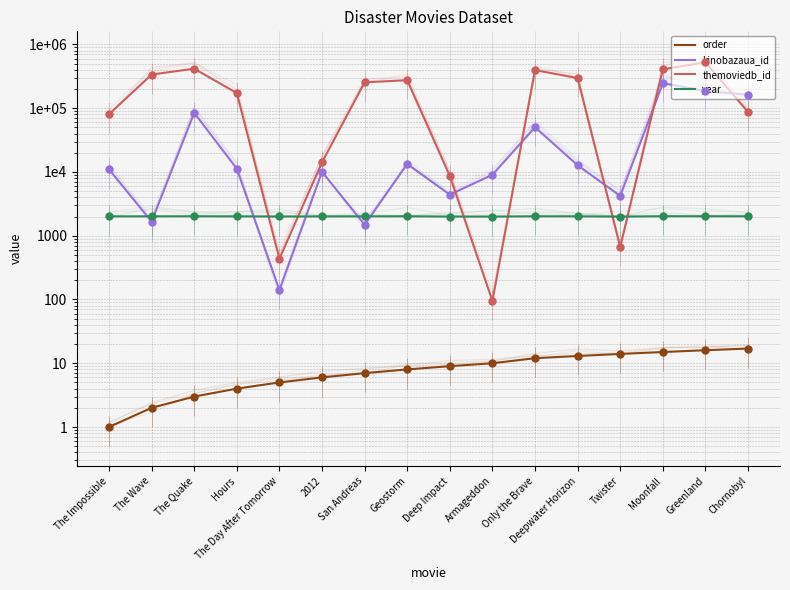

Which series reaches the minimum Y coordinate?

order